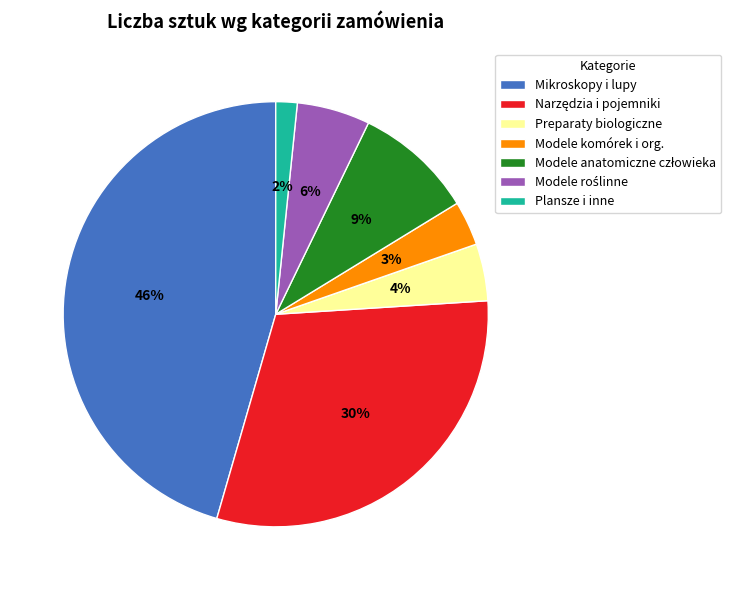

To the nearest percent, what is the average slice percentage?

14%